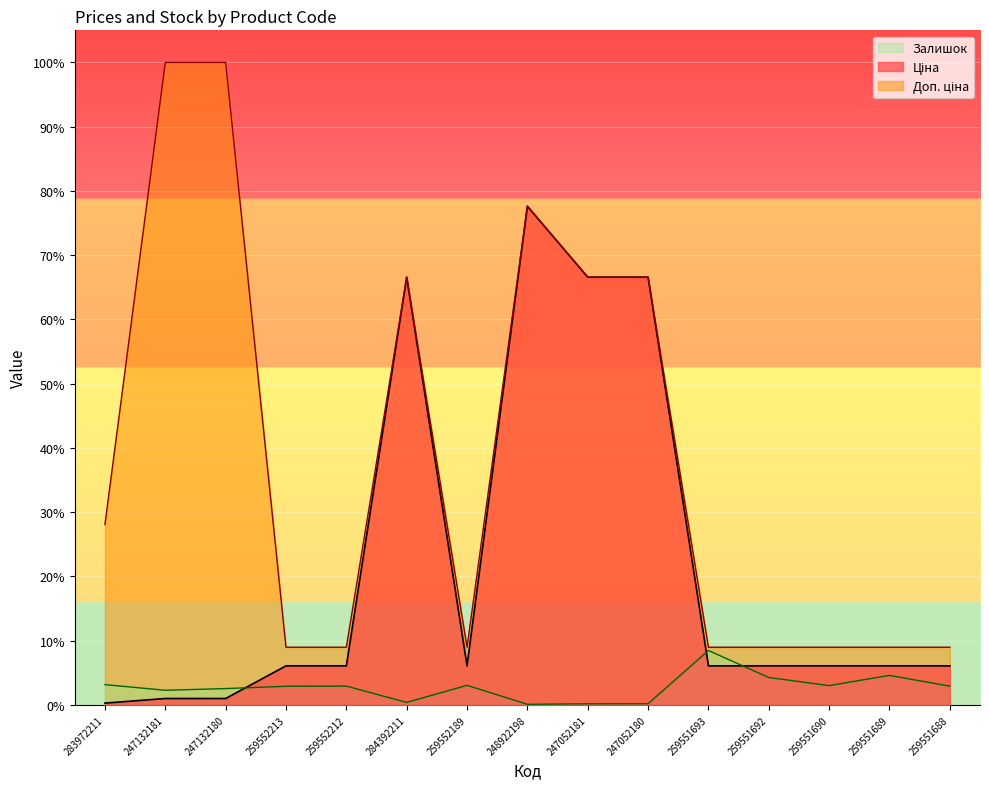

Reading right to left, list all the values displayed in this chart.

Ціна: 259551688=0.1	259551689=0.1	259551690=0.1	259551692=0.1	259551693=0.1	247052180=0.7	247052181=0.7	248922198=0.8	259552189=0.1	284392211=0.7	259552212=0.1	259552213=0.1	247132180=0.0	247132181=0.0	283972211=0.0
Доп. ціна: 259551688=0.1	259551689=0.1	259551690=0.1	259551692=0.1	259551693=0.1	247052180=0.7	247052181=0.7	248922198=0.8	259552189=0.1	284392211=0.7	259552212=0.1	259552213=0.1	247132180=1.0	247132181=1.0	283972211=0.3
Залишок: 259551688=0.0	259551689=0.0	259551690=0.0	259551692=0.0	259551693=0.1	247052180=0.0	247052181=0.0	248922198=0.0	259552189=0.0	284392211=0.0	259552212=0.0	259552213=0.0	247132180=0.0	247132181=0.0	283972211=0.0